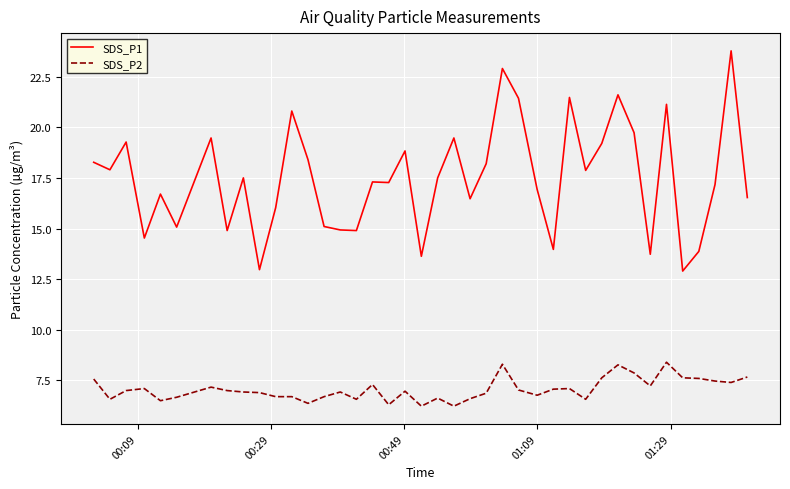

True or false: SDS_P1 has more than 0 interior local peaks.

True